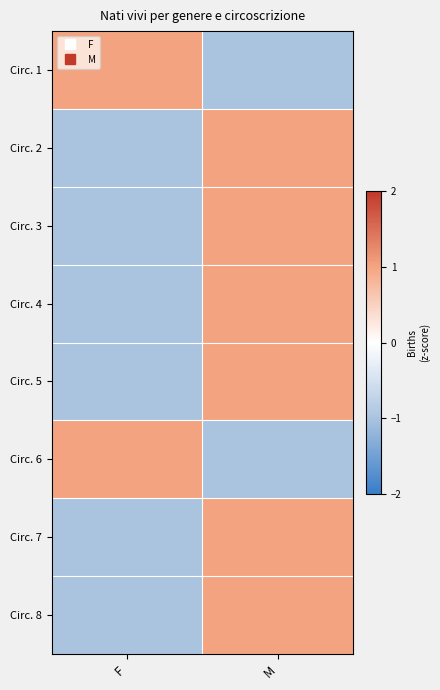

What is the maximum value shown in the chart?

1